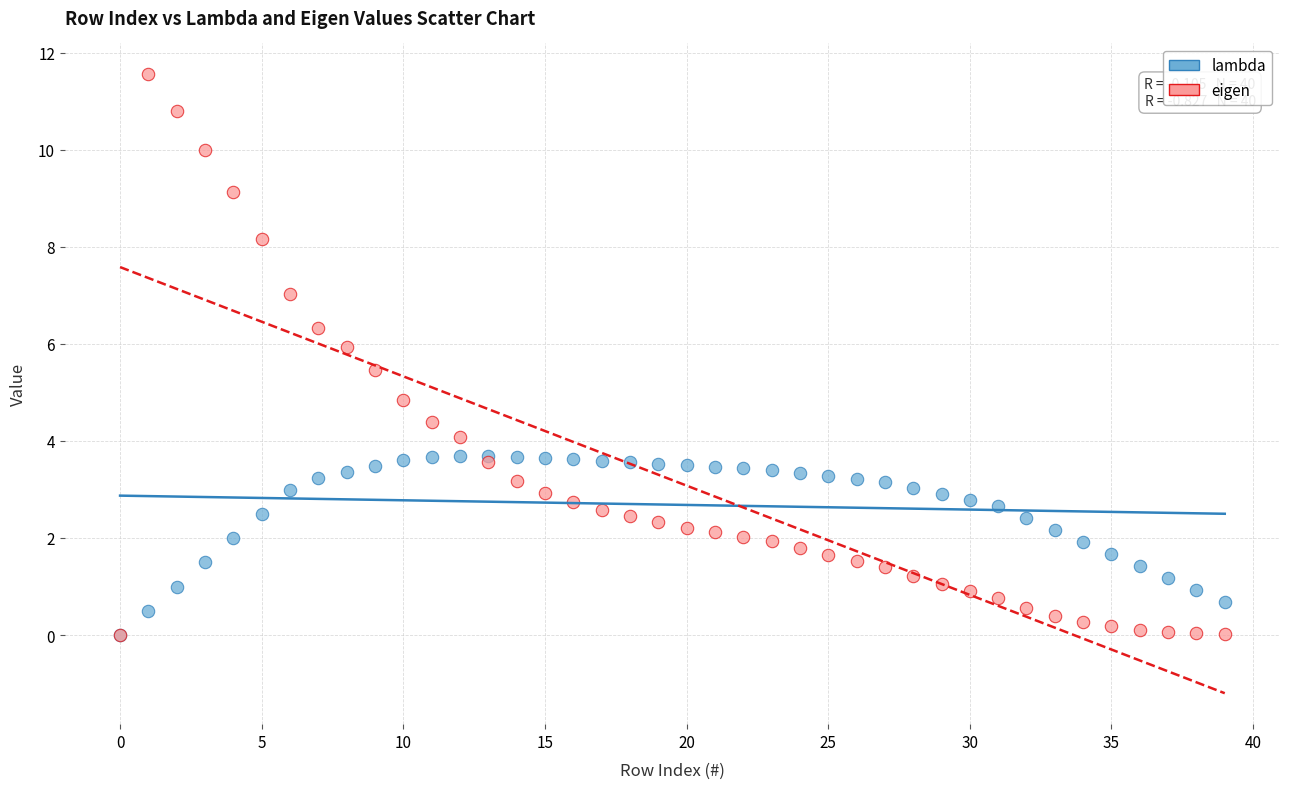

What are all the series names shown in the legend?

lambda, eigen